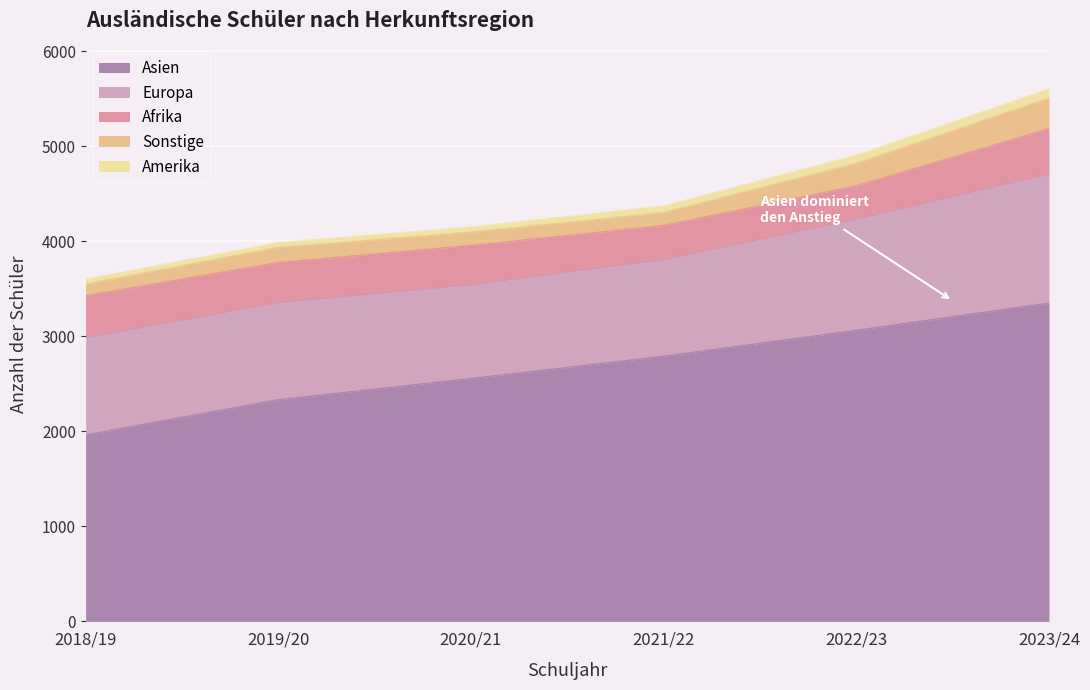

How many data points does each series have?

6